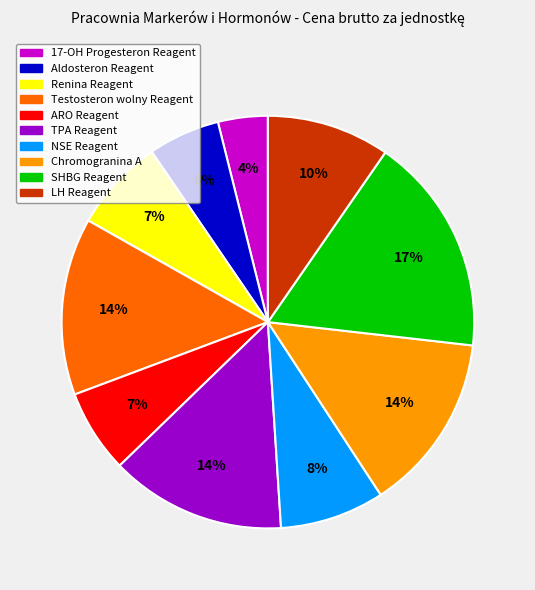

How many segments does this pie chart have?

10